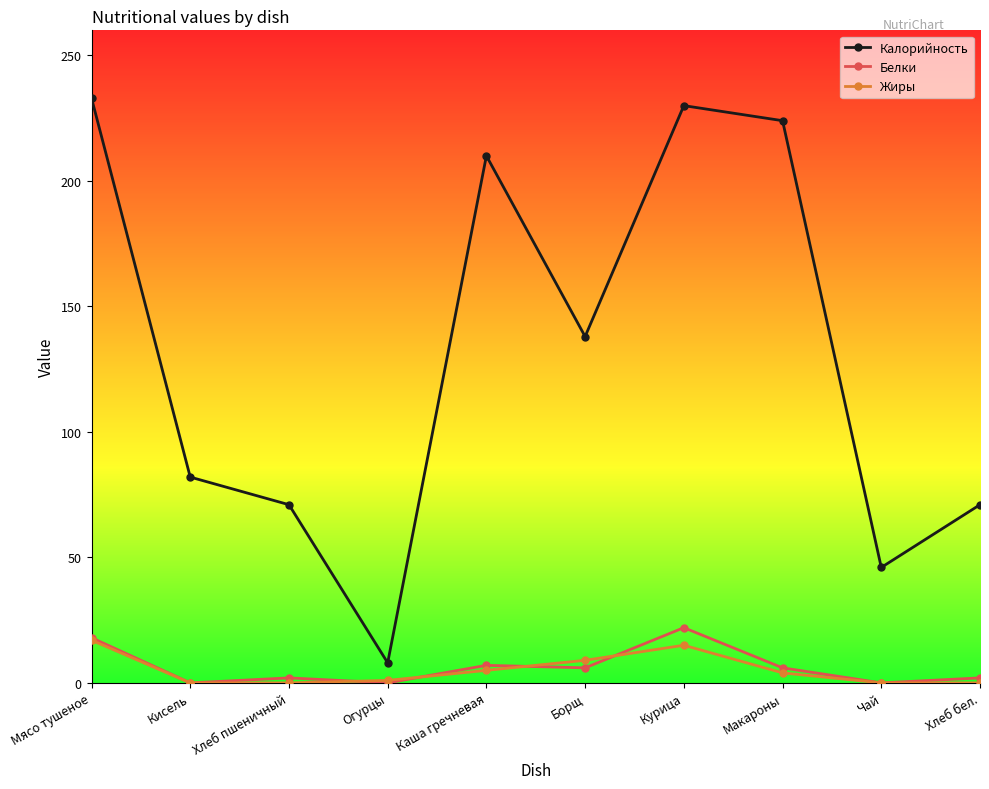

What is the total value across all series at Кисель?

82